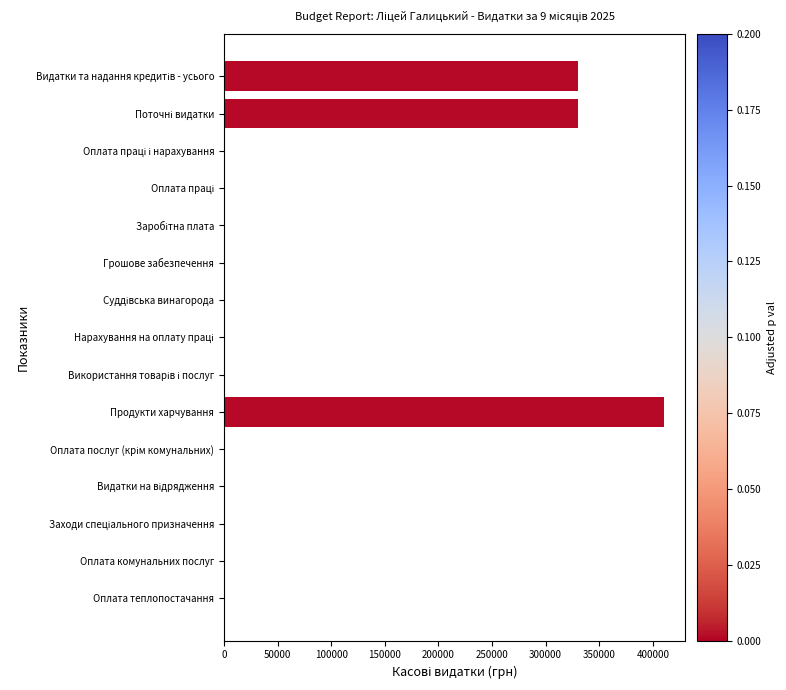

How many distinct data groups are displayed?

1